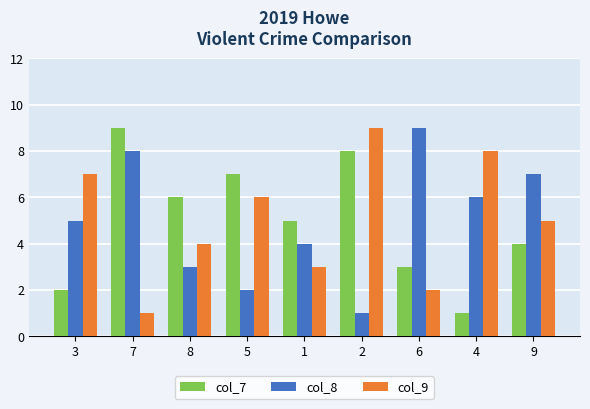

Reading right to left, transcribe all the data shown in this chart.

col_7: 4	1	3	8	5	7	6	9	2
col_8: 7	6	9	1	4	2	3	8	5
col_9: 5	8	2	9	3	6	4	1	7